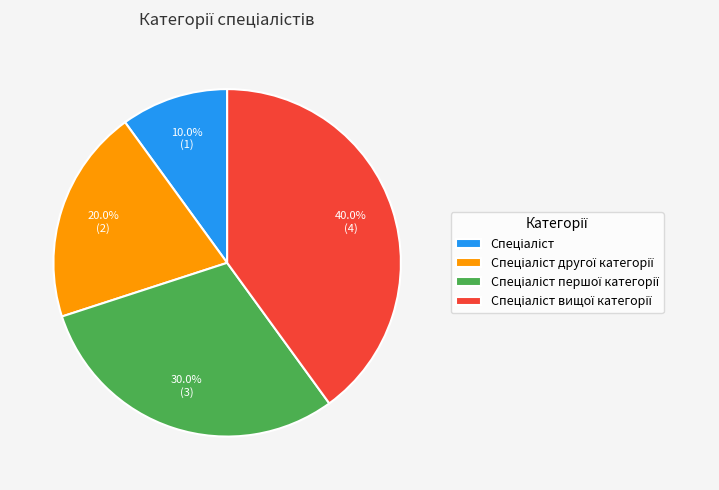

Count the number of slices in the pie.

4